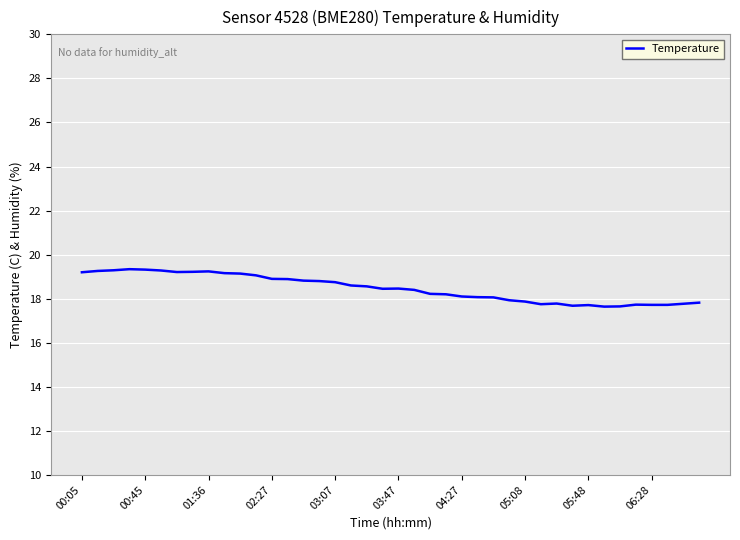

What is the smallest value displayed?

17.6